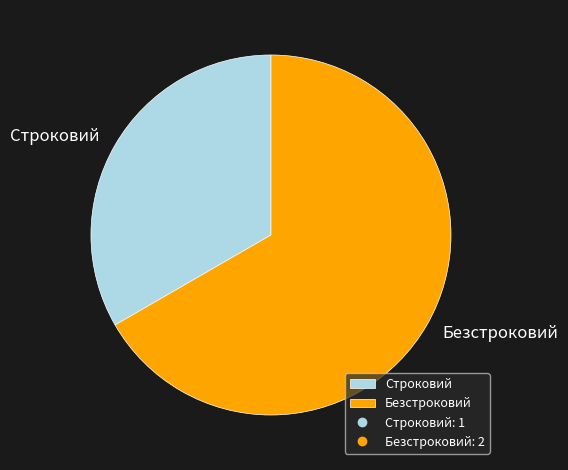

Which category accounts for the majority?

Безстроковий